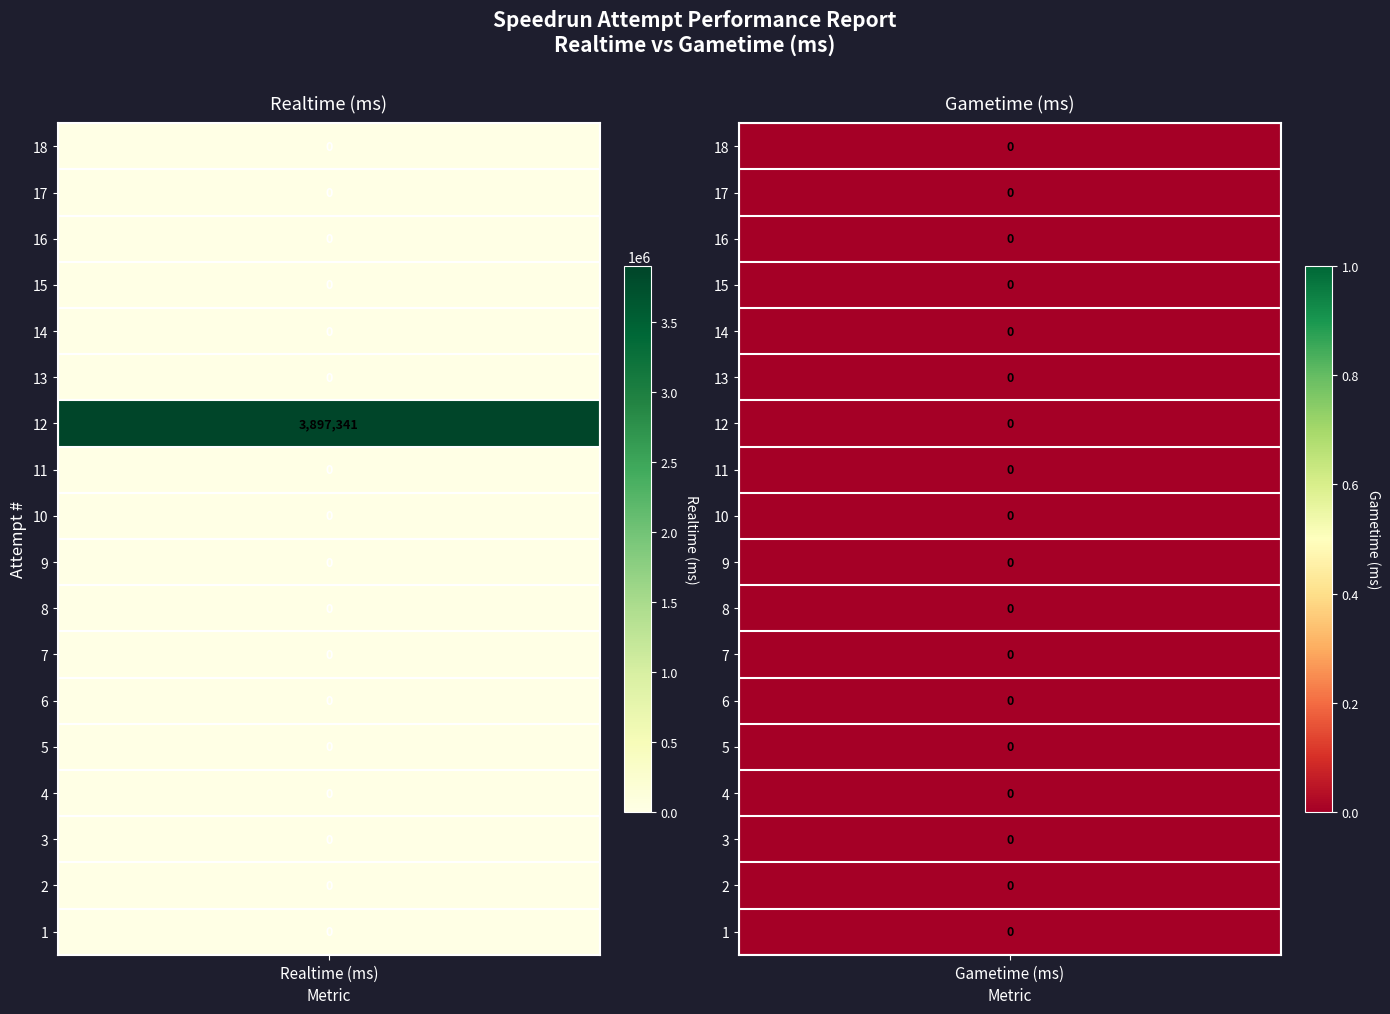

At which category is the sum across all series the highest?

Attempt 12